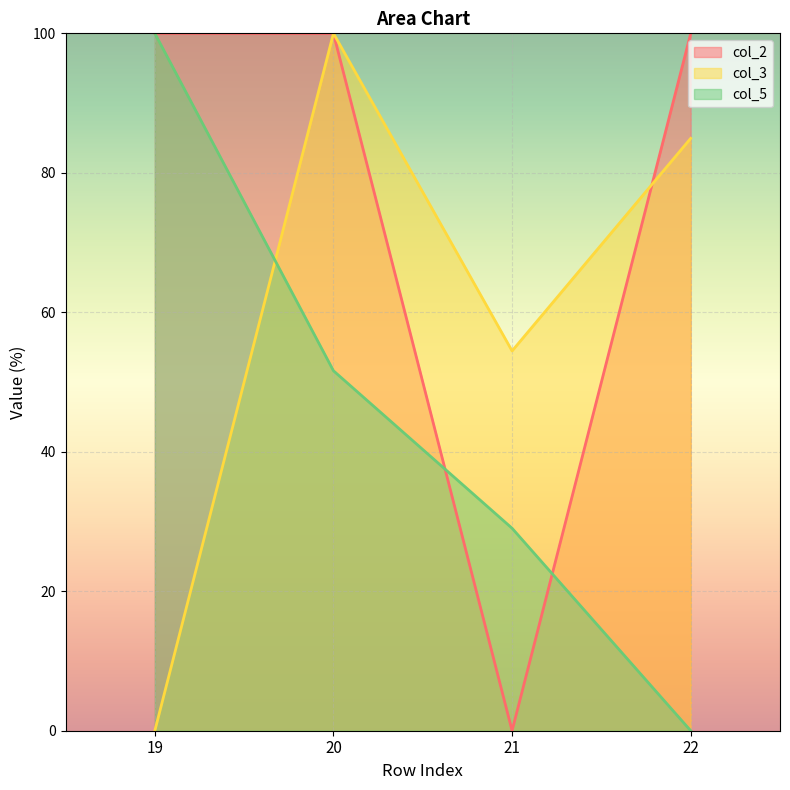

Reading right to left, transcribe all the data shown in this chart.

col_2: 22=100.0	21=0.0	20=100.0	19=100.0
col_3: 22=84.9	21=54.5	20=100.0	19=0.0
col_5: 22=0.0	21=29.0	20=51.6	19=100.0